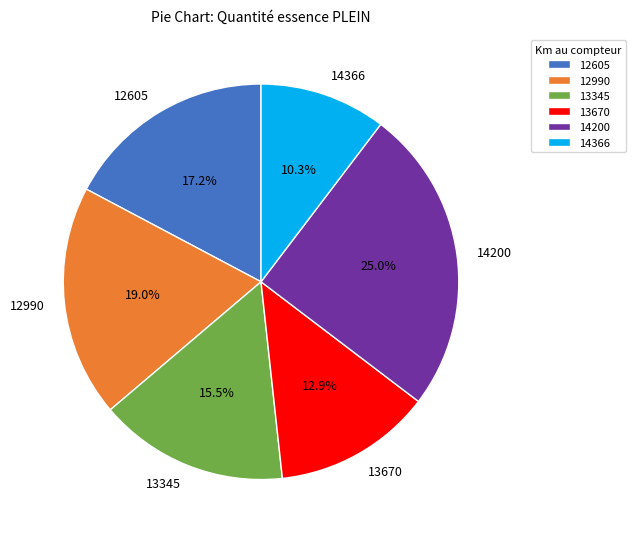

How many segments does this pie chart have?

6